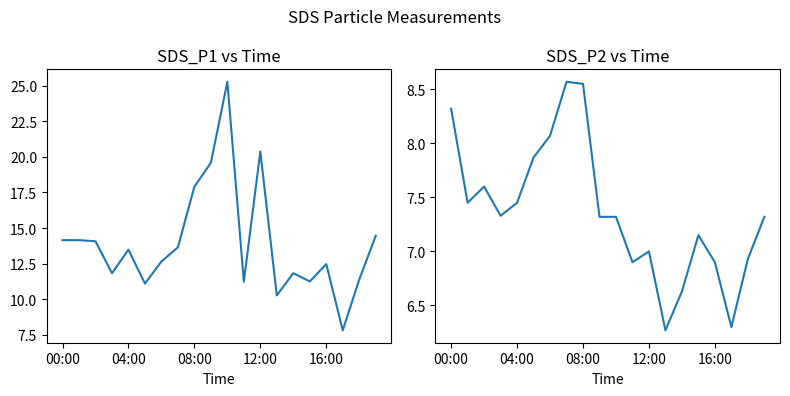

Between 14 and 17, which series saw the biggest shift?

SDS_P1